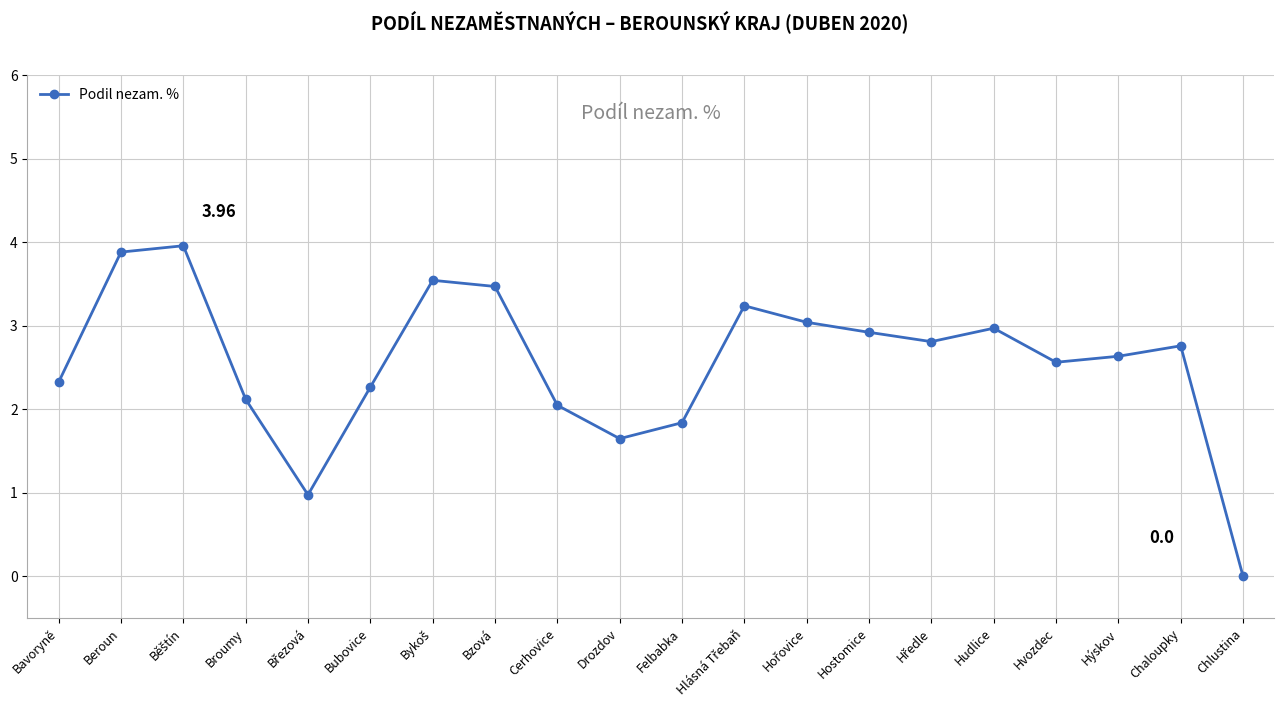

What is the label of the 17th point from the right?

Broumy